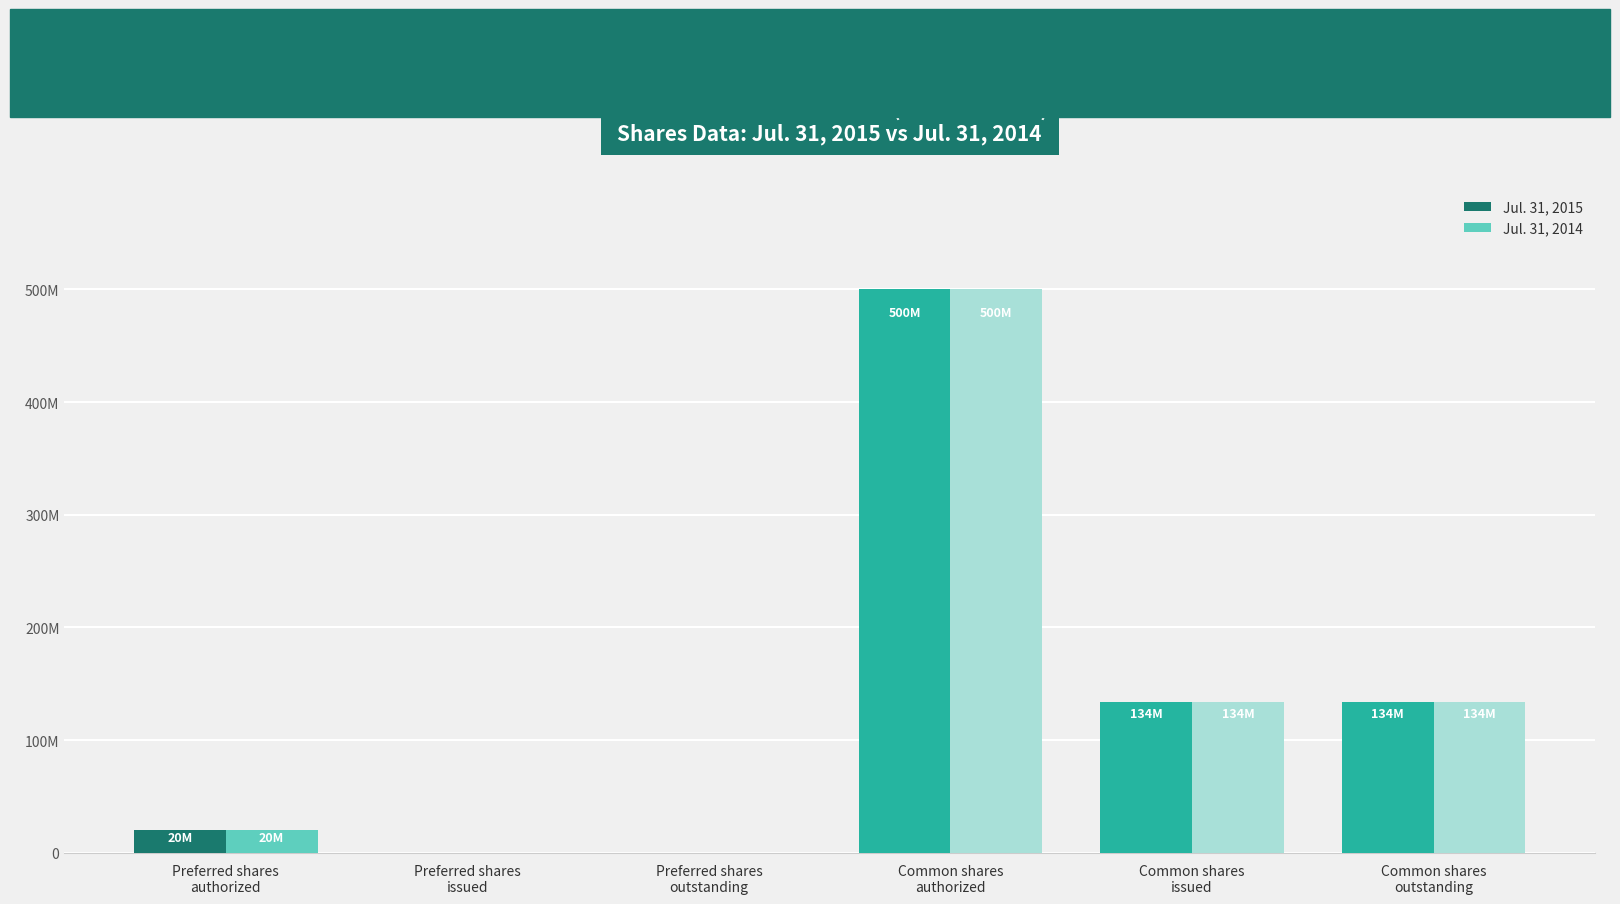

At which category is the sum across all series the highest?

Common shares
authorized